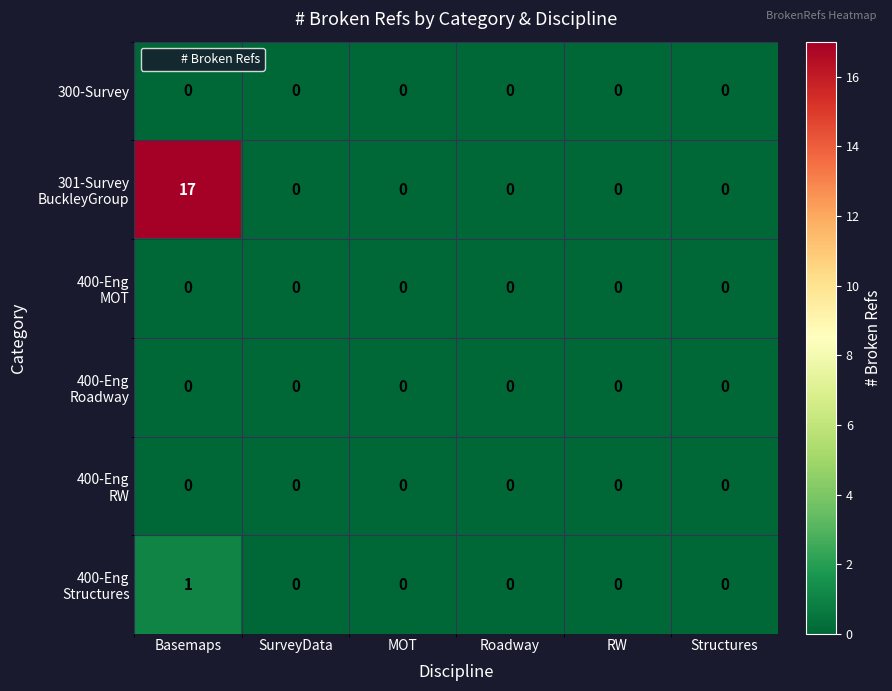

At which category is the sum across all series the highest?

Basemaps